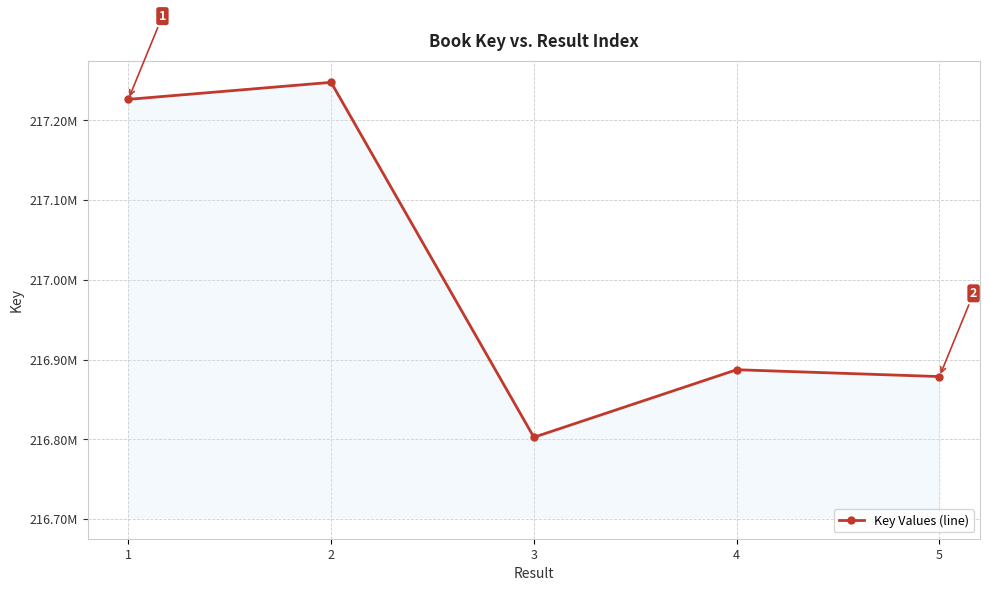

At which label is the value closest to 217025051?

4